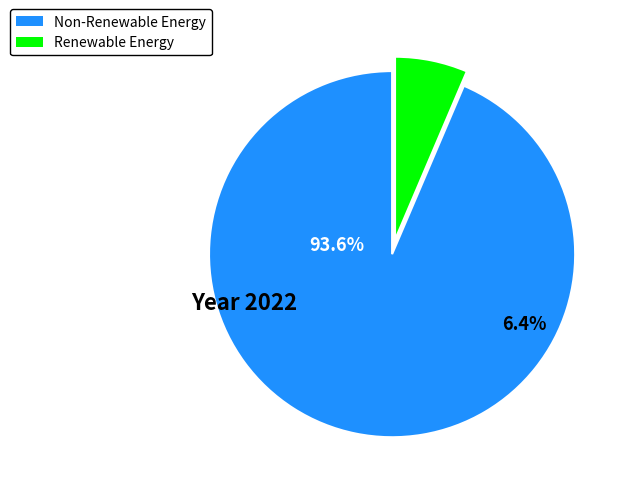

To the nearest percent, what portion does 25 represent?

3%